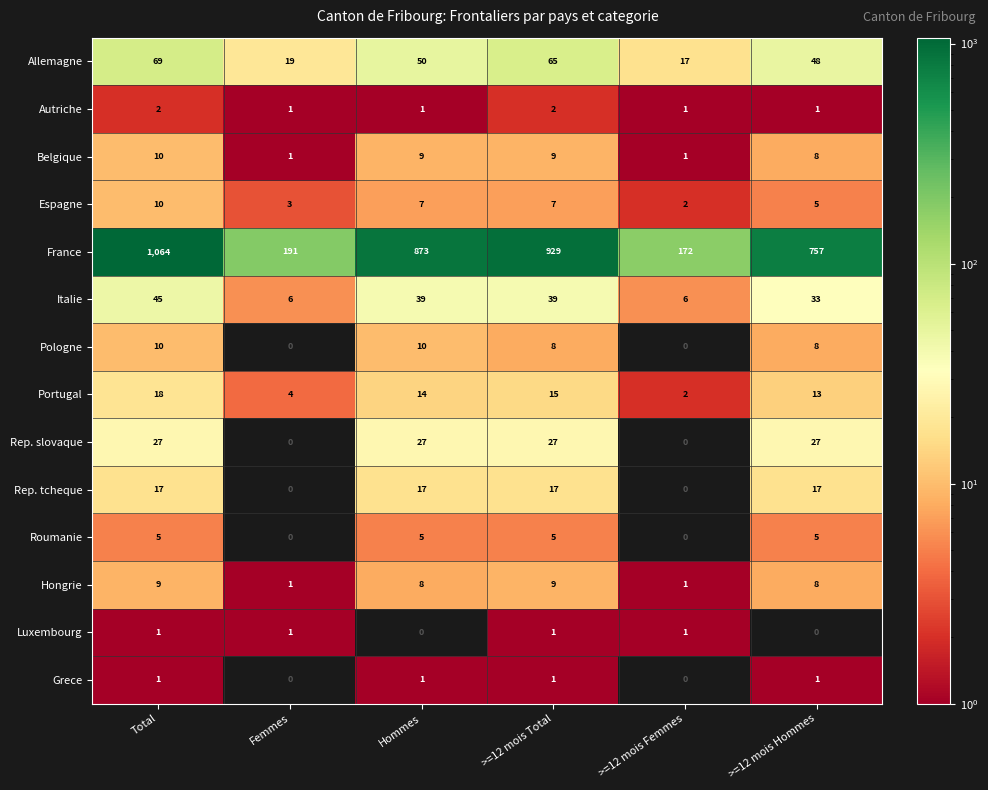

Where is Belgique nearest to the value 5?

>=12 mois Hommes